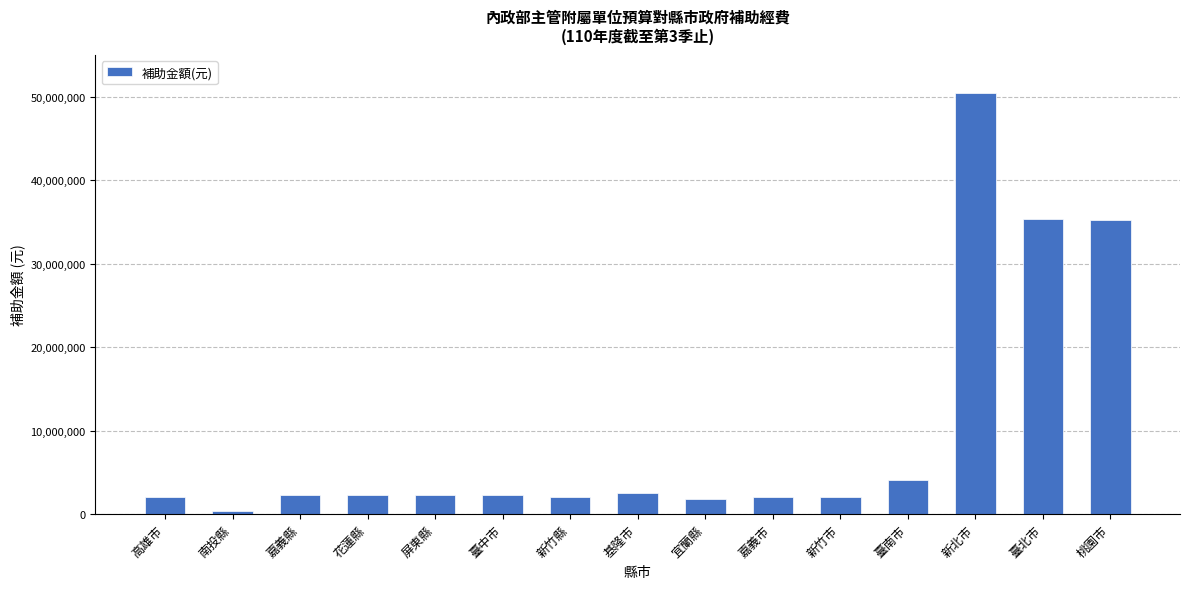

What is the approximate value at 新竹市?

2038000